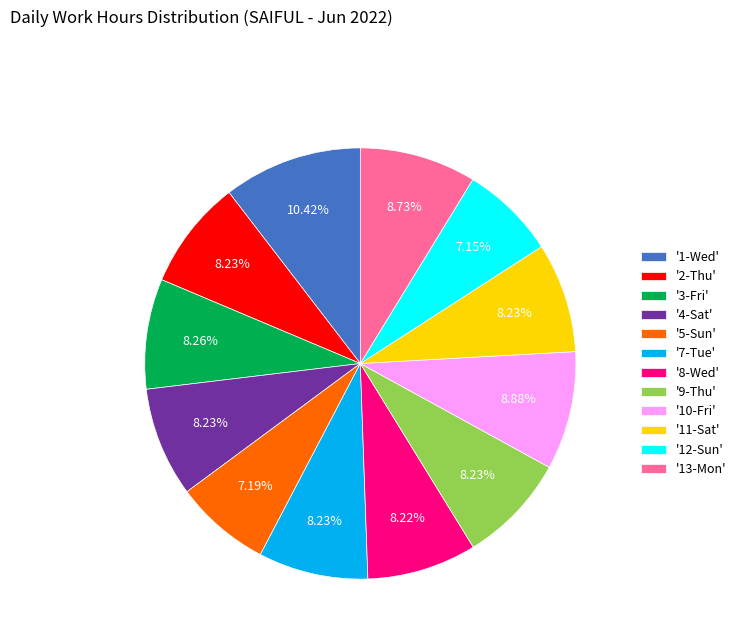

What is the ratio of the value at '5-Sun' to the value at '2-Thu'?

0.9